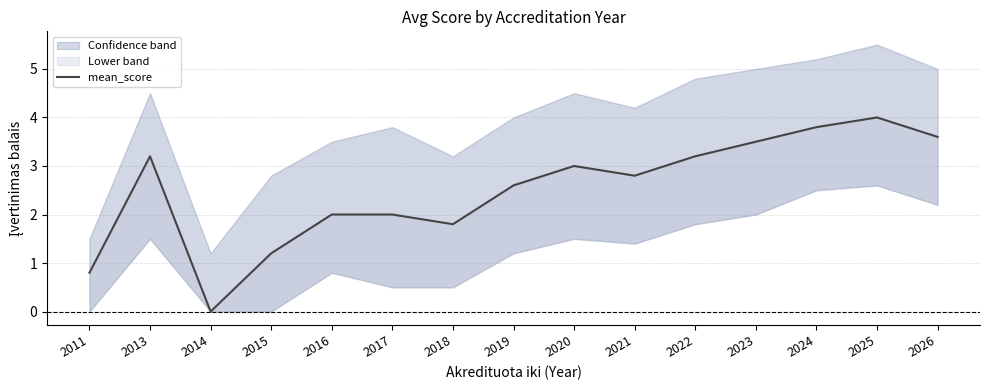

What is the value of the 7th point from the left?

1.8